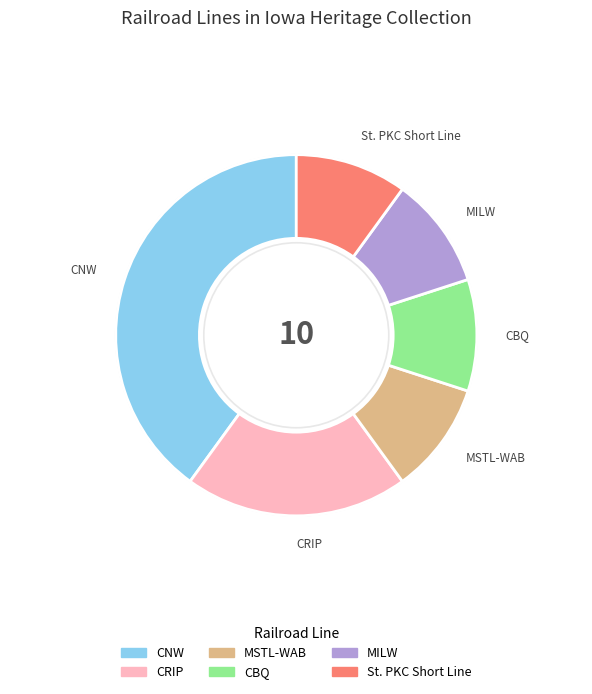

Count the number of slices in the pie.

6